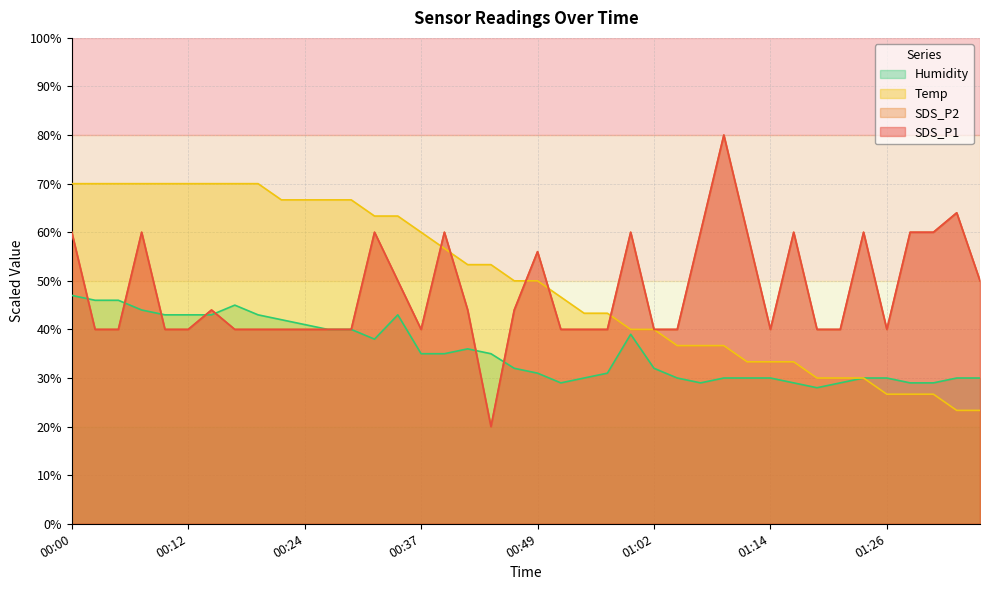

Is it true that SDS_P1 equals 57.9 at 00:20?

False